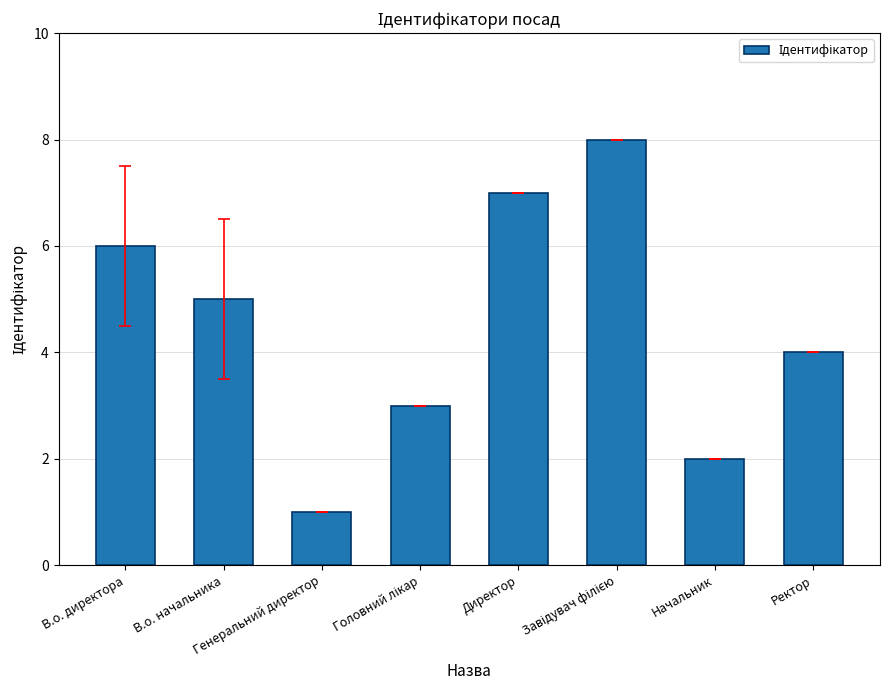

What is the sum of all values?

36